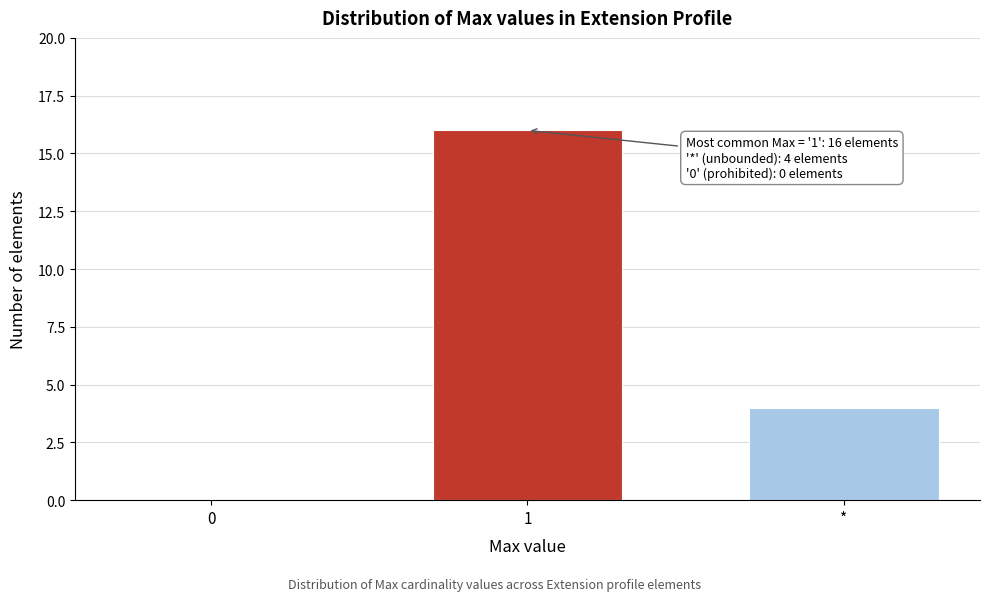

Reading left to right, what are all the values shown in this chart?

0=0	1=16	*=4